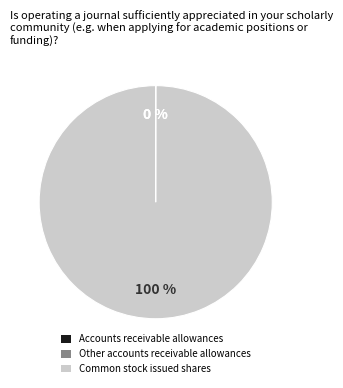

Is it true that Common stock issued shares is 94% of the pie?

False